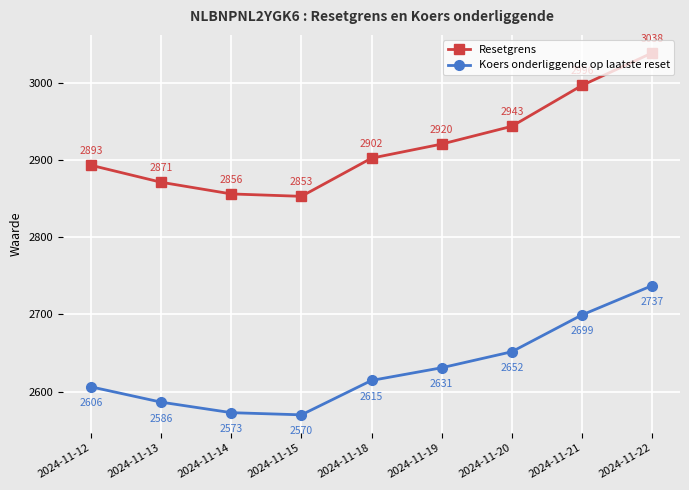

True or false: Resetgrens and Koers onderliggende op laatste reset cross at least once.

False